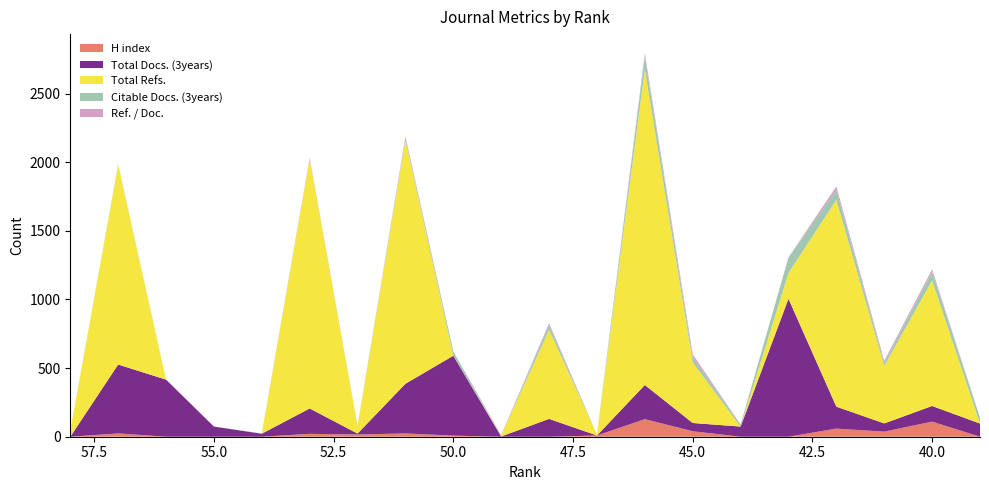

Reading left to right, extract all data points from this chart.

H index: 58=0	57=24	56=0	55=0	54=0	53=21	52=16	51=24	50=8	49=0	48=0	47=9	46=128	45=40	44=0	43=0	42=59	41=37	40=110	39=0
Total Docs. (3years): 58=0	57=502	56=416	55=74	54=22	53=185	52=7	51=362	50=582	49=2	48=130	47=0	46=249	45=60	44=74	43=1005	42=160	41=60	40=114	39=96
Total Refs.: 58=42	57=1453	56=0	55=0	54=0	53=1817	52=53	51=1775	50=0	49=5	48=649	47=6	46=2298	45=441	44=0	43=187	42=1506	41=419	40=914	39=0
Citable Docs. (3years): 58=0	57=6	56=2	55=0	54=2	53=1	52=0	51=13	50=31	49=0	48=33	47=0	46=95	45=35	44=15	43=111	42=73	41=21	40=62	39=42
Ref. / Doc.: 58=0	57=0	56=0	55=0	54=0	53=9	52=3	51=14	50=0	49=5	48=15	47=0	46=23	45=24	44=0	43=4	42=25	41=16	40=19	39=0